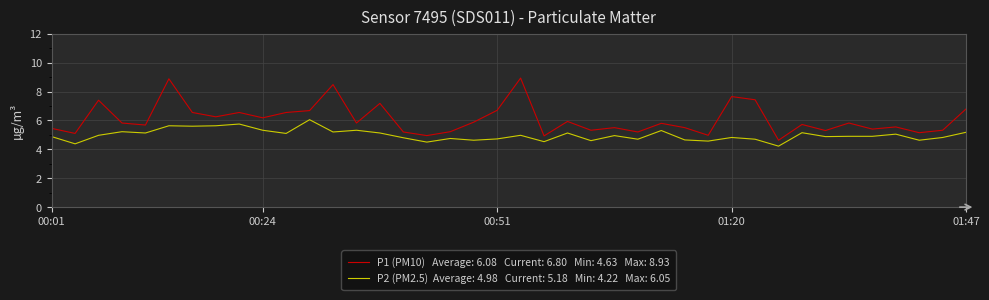

What is the minimum value shown in the chart?

4.2